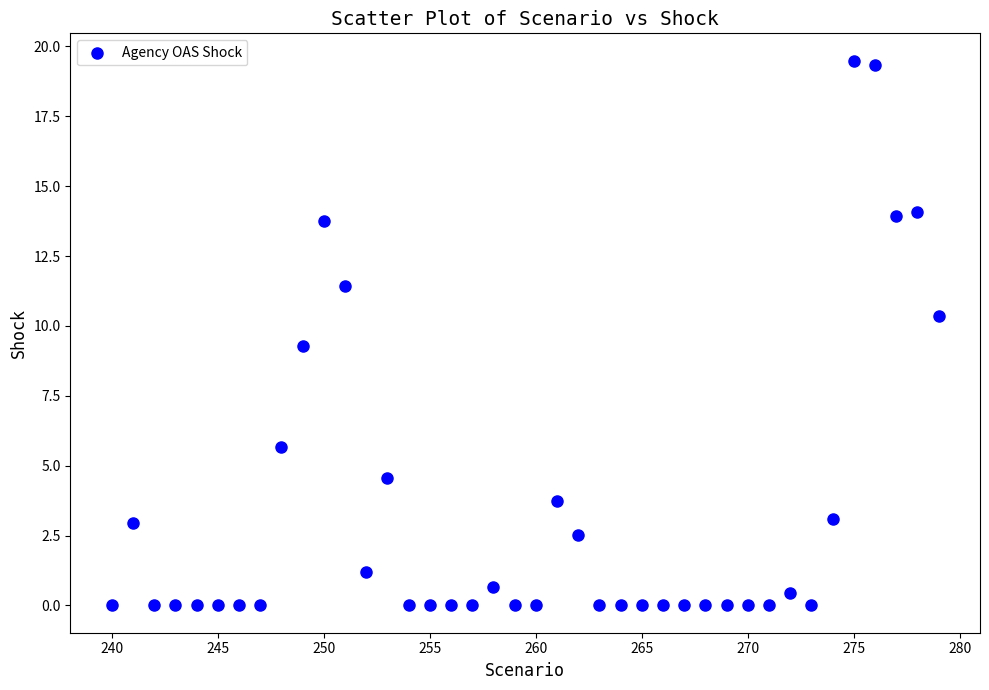

What Y value in the scatter plot is closest to 9?

9.3